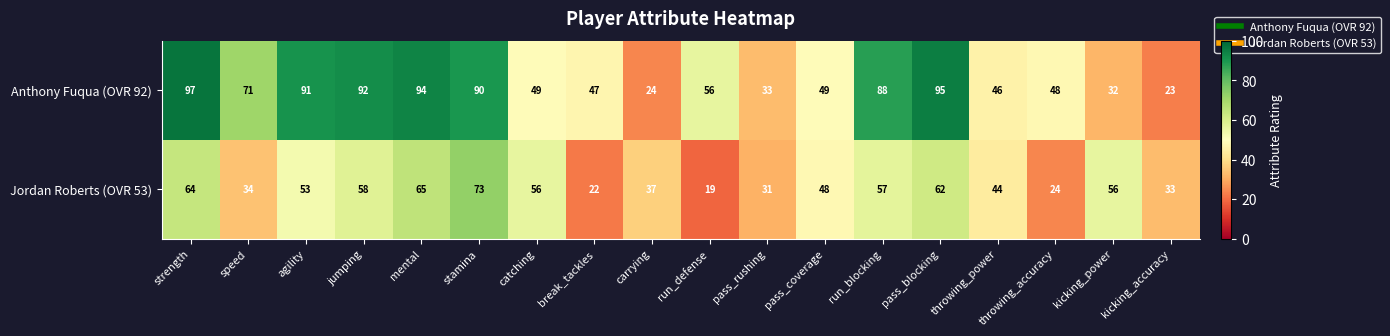

At which category is the sum across all series the highest?

stamina